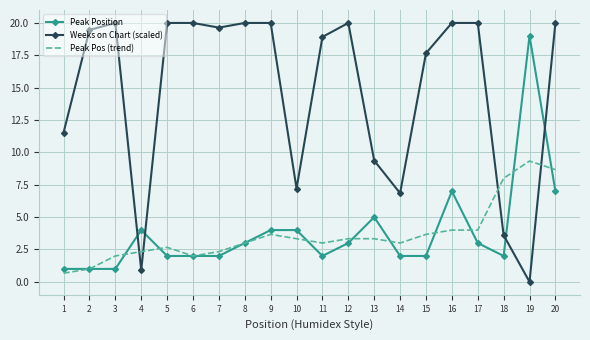

Reading left to right, list all the values displayed in this chart.

Peak Position: 1.0	1.0	1.0	4.0	2.0	2.0	2.0	3.0	4.0	4.0	2.0	3.0	5.0	2.0	2.0	7.0	3.0	2.0	19.0	7.0
Weeks on Chart (scaled): 11.5	19.5	20.0	0.9	20.0	20.0	19.6	20.0	20.0	7.2	18.9	20.0	9.4	6.8	17.7	20.0	20.0	3.6	0.0	20.0
Peak Pos (trend): 0.7	1.0	2.0	2.3	2.7	2.0	2.3	3.0	3.7	3.3	3.0	3.3	3.3	3.0	3.7	4.0	4.0	8.0	9.3	8.7